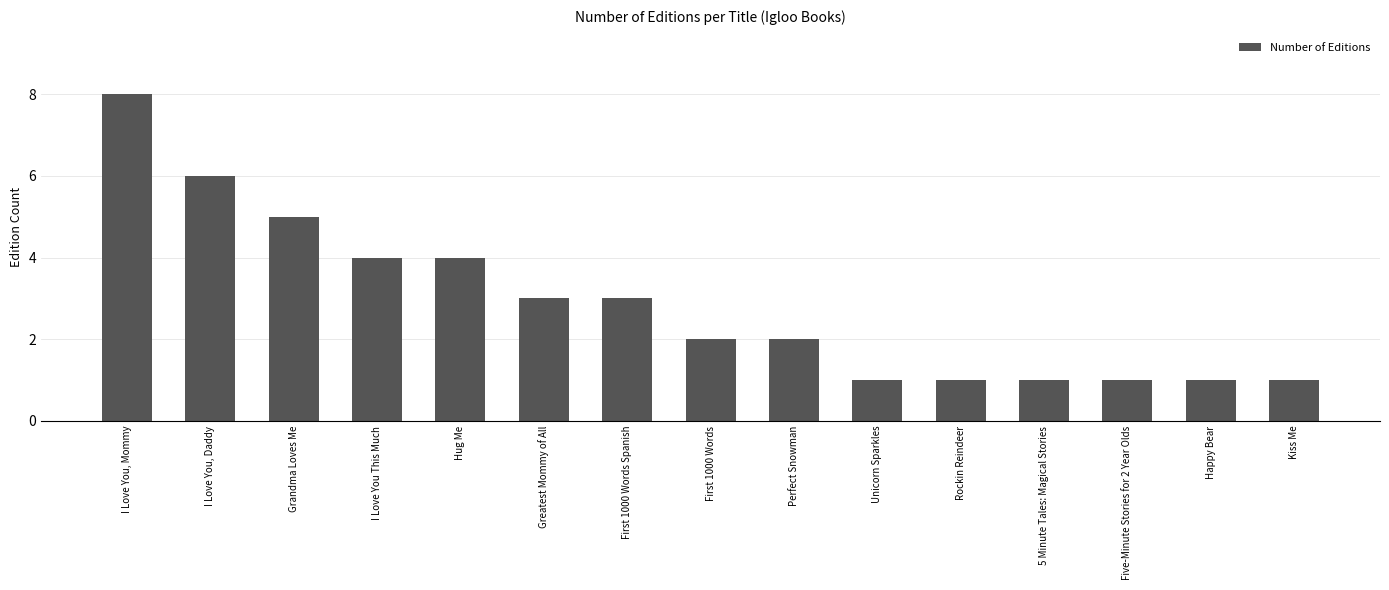

How many bars are there in total?

15